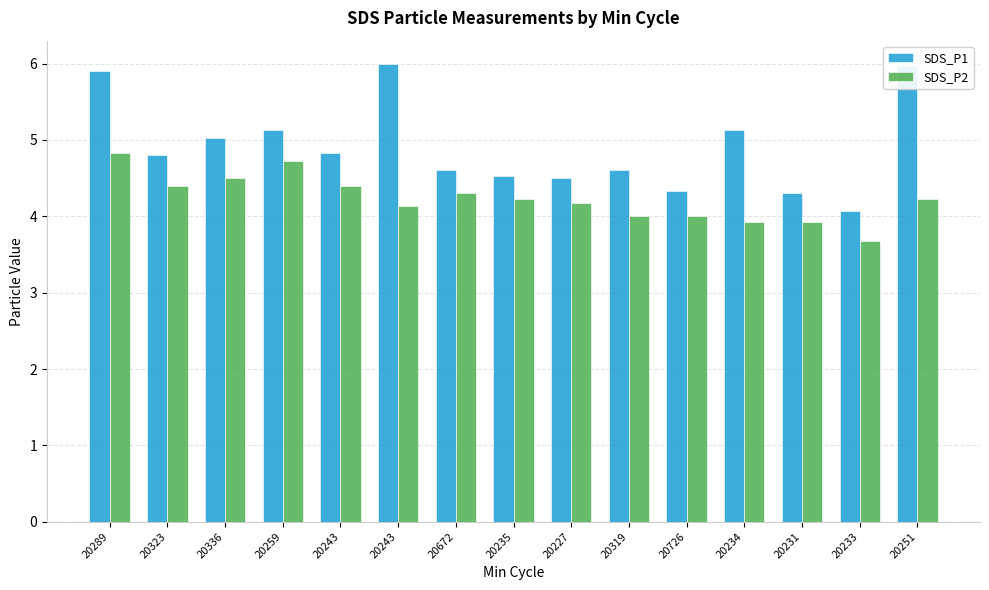

List the labels in order of SDS_P1 value, largest first.

20243, 20251, 20289, 20259, 20234, 20336, 20243, 20323, 20672, 20319, 20235, 20227, 20726, 20231, 20233